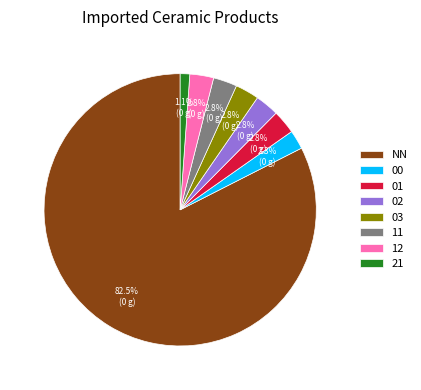

To the nearest percent, what is the difference between the largest and smallest slice percentages?

81%